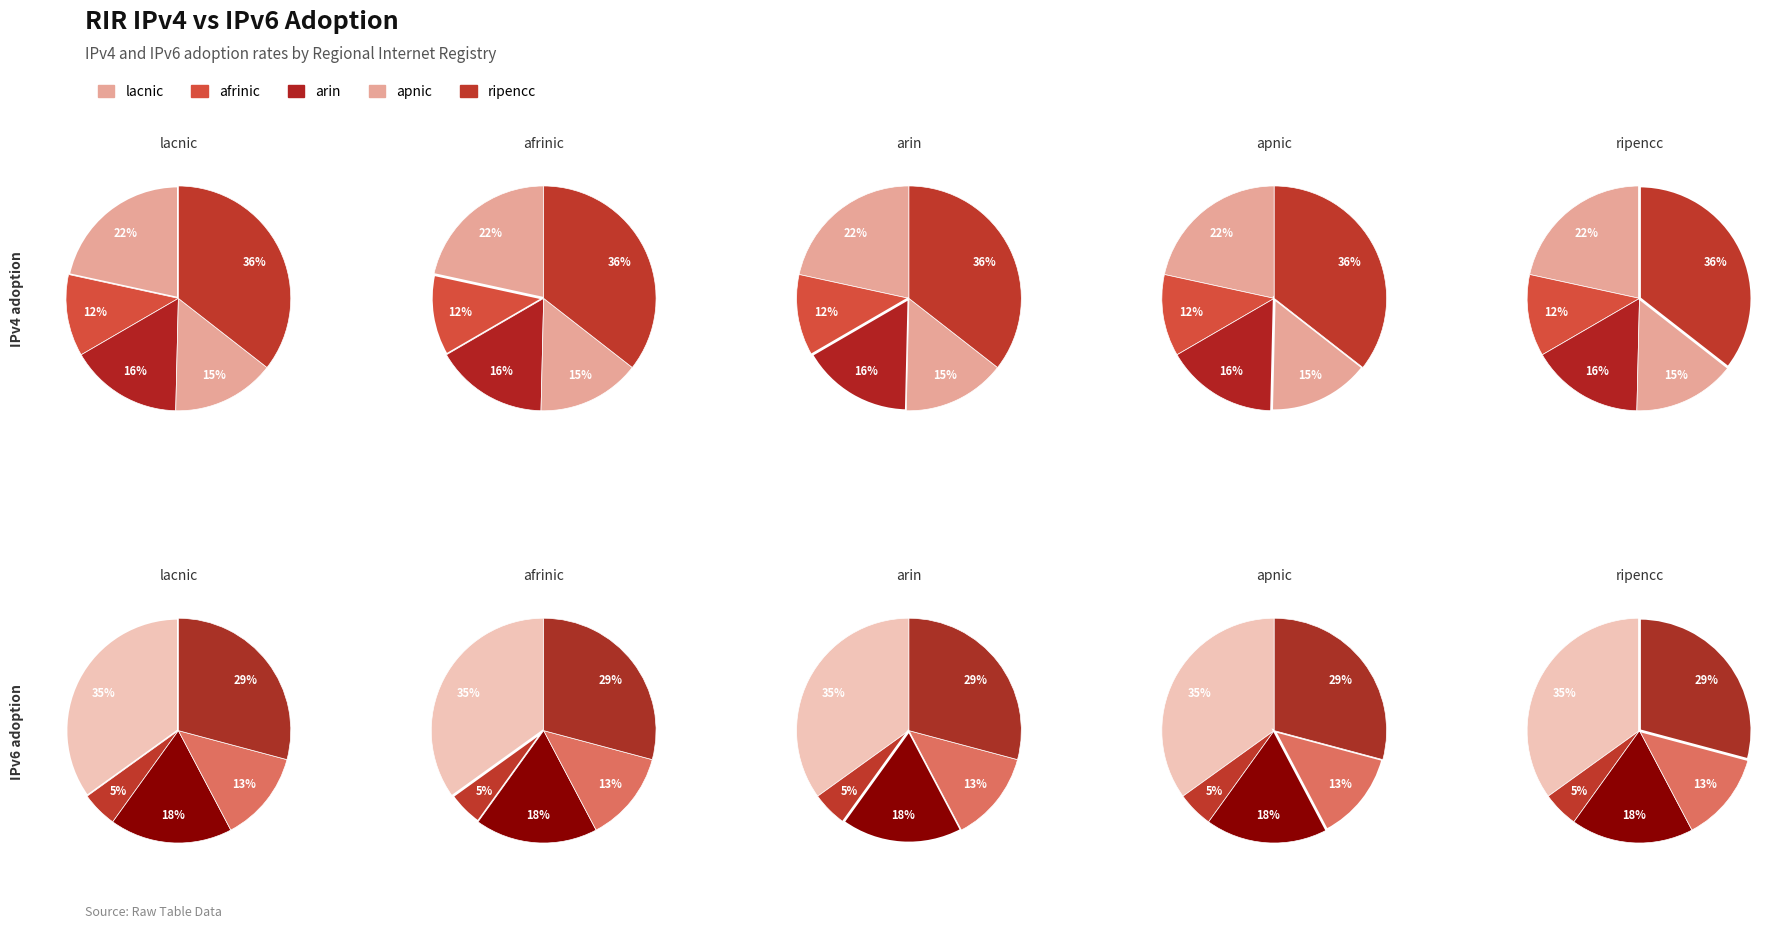

Does any single category account for the majority?

No